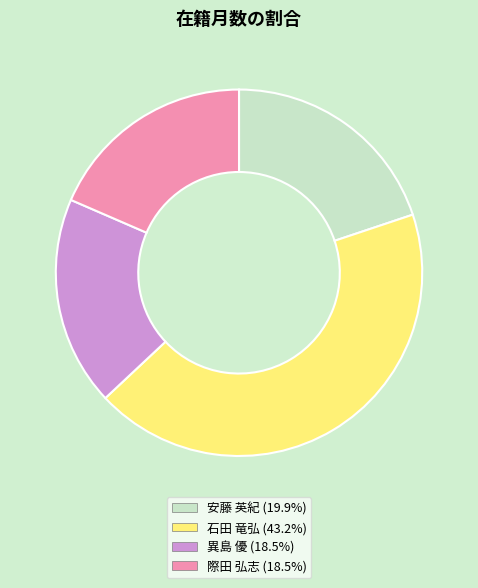

Is the sum of 異島 優 and 石田 竜弘 greater than half?

Yes